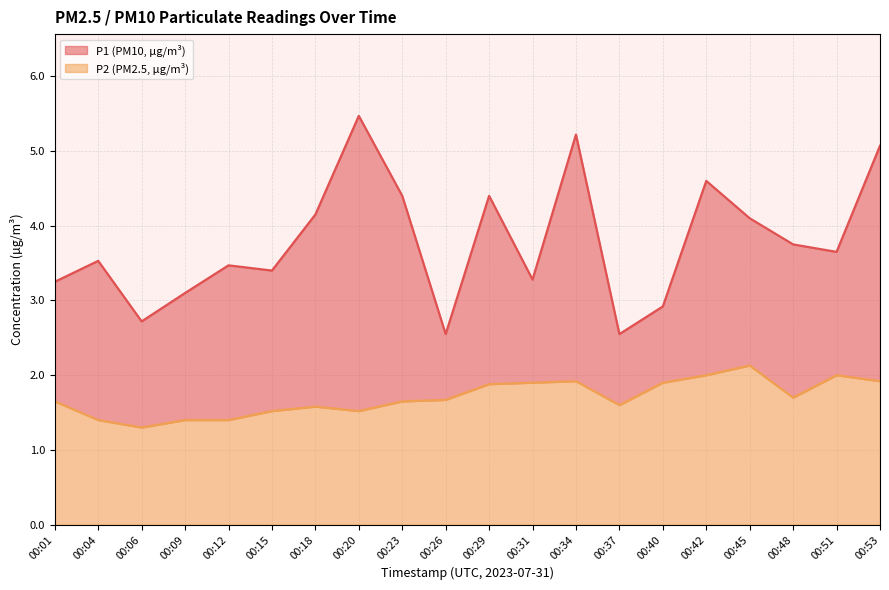

What is the average value of the P1 series?

3.8